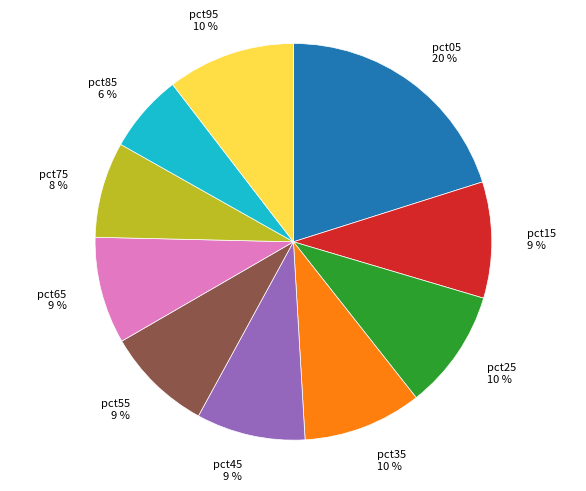

To the nearest percent, what is the average slice percentage?

10%